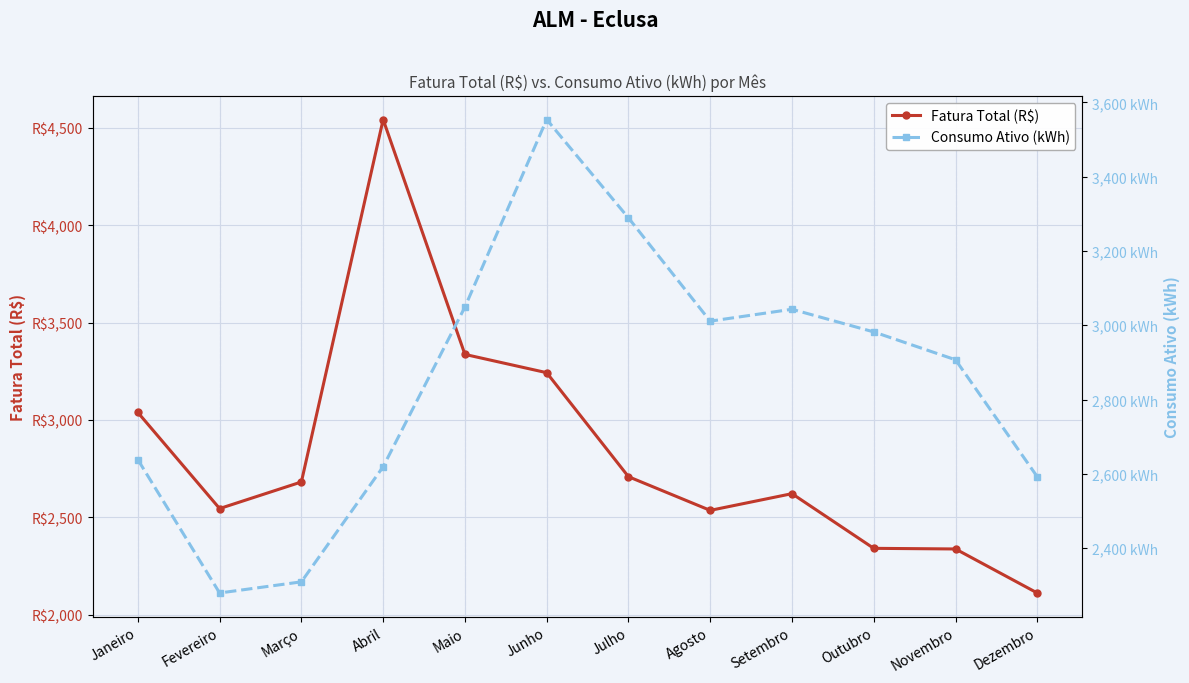

Where is the first local minimum for Fatura Total (R$)?

Fevereiro